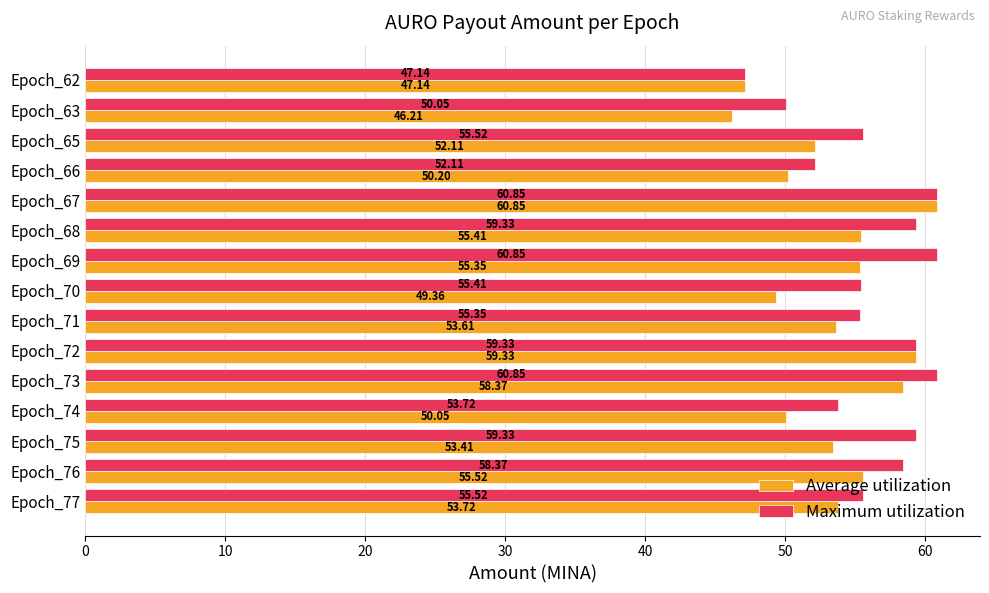

What is the spread (max minus min) of values at Epoch_77?

1.8